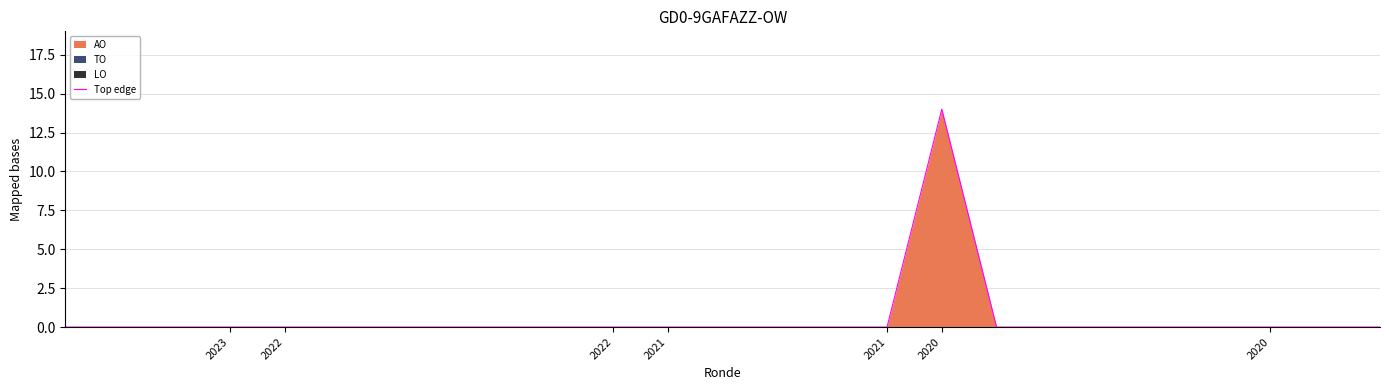

What is the greatest value displayed?

14